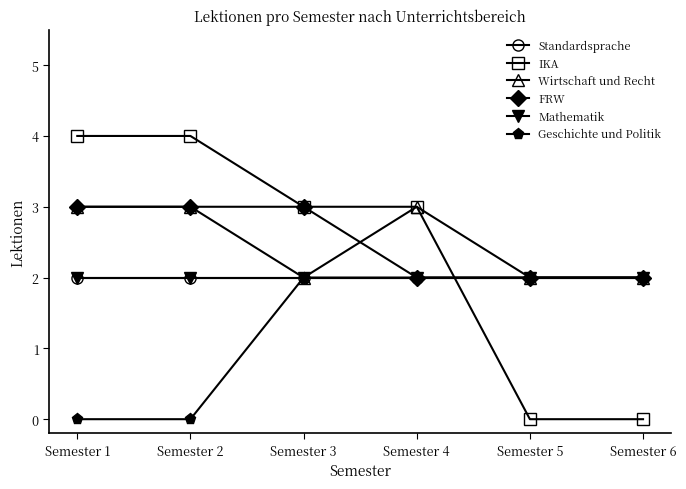

Reading left to right, transcribe all the data shown in this chart.

Standardsprache: 2	2	2	2	2	2
IKA: 4	4	3	3	0	0
Wirtschaft und Recht: 3	3	2	3	2	2
FRW: 3	3	3	2	2	2
Mathematik: 2	2	2	2	2	2
Geschichte und Politik: 0	0	2	2	2	2